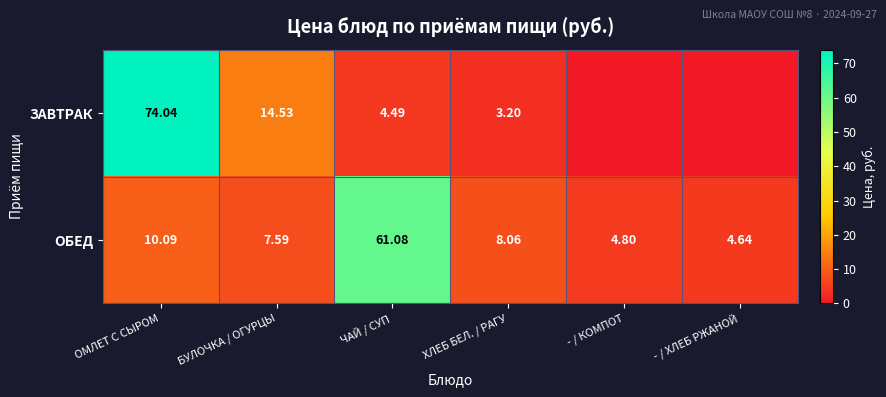

What is the total value across all series at - / КОМПОТ?

4.8